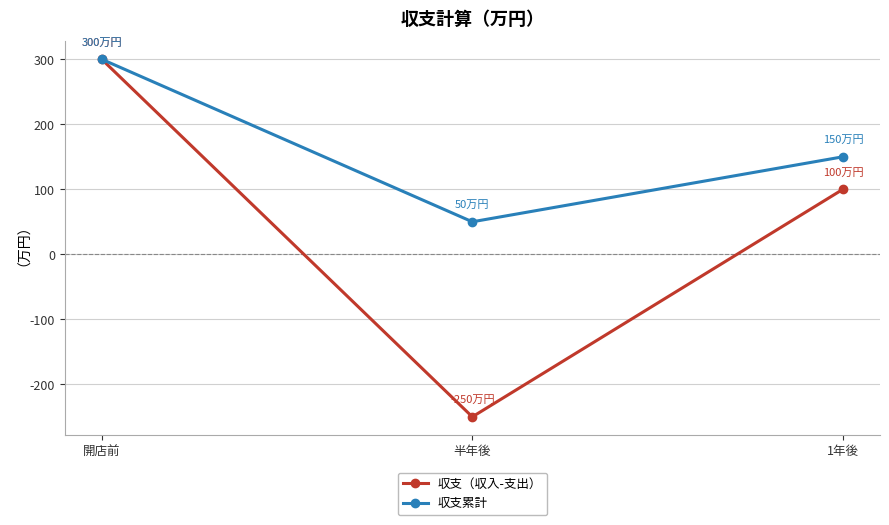

What is the maximum value shown in the chart?

300